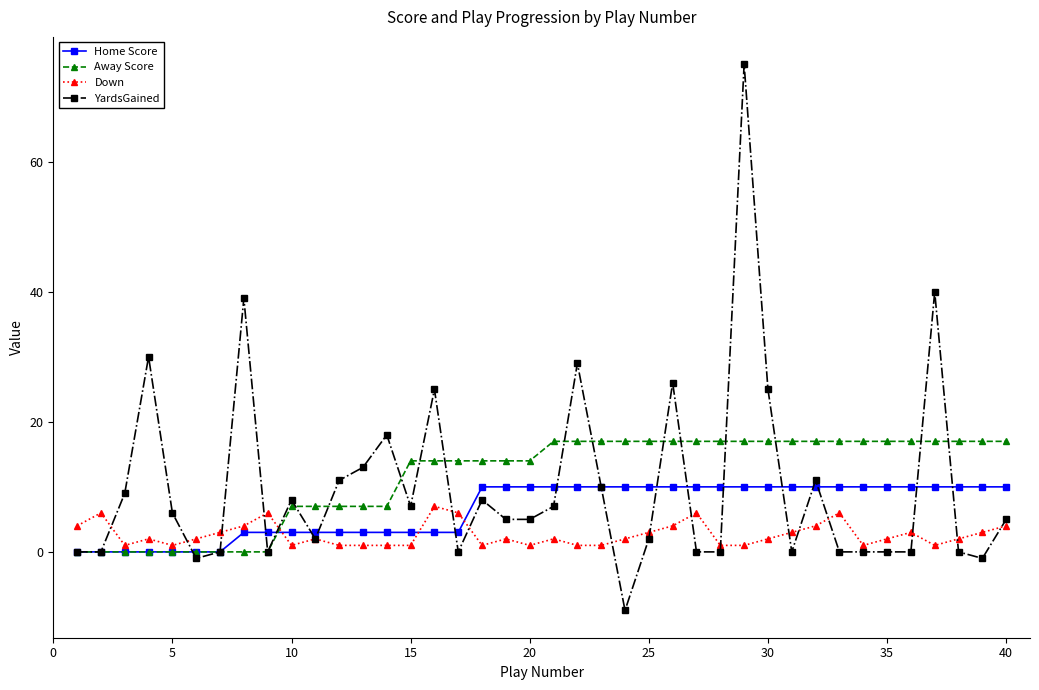

What is the sum of all Away Score values?

459